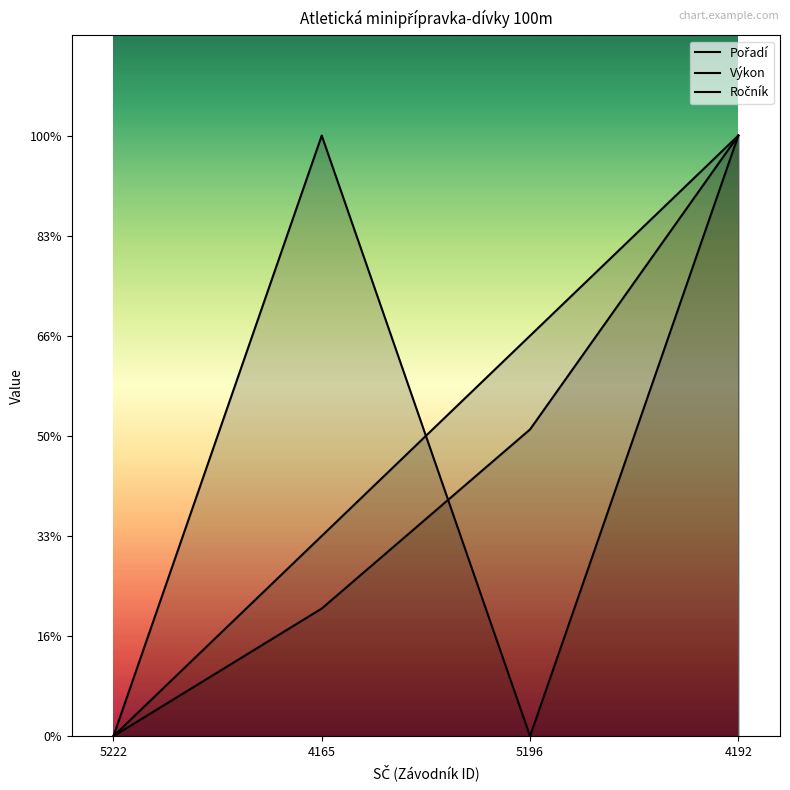

How many values in the Pořadí series are below 20?

2